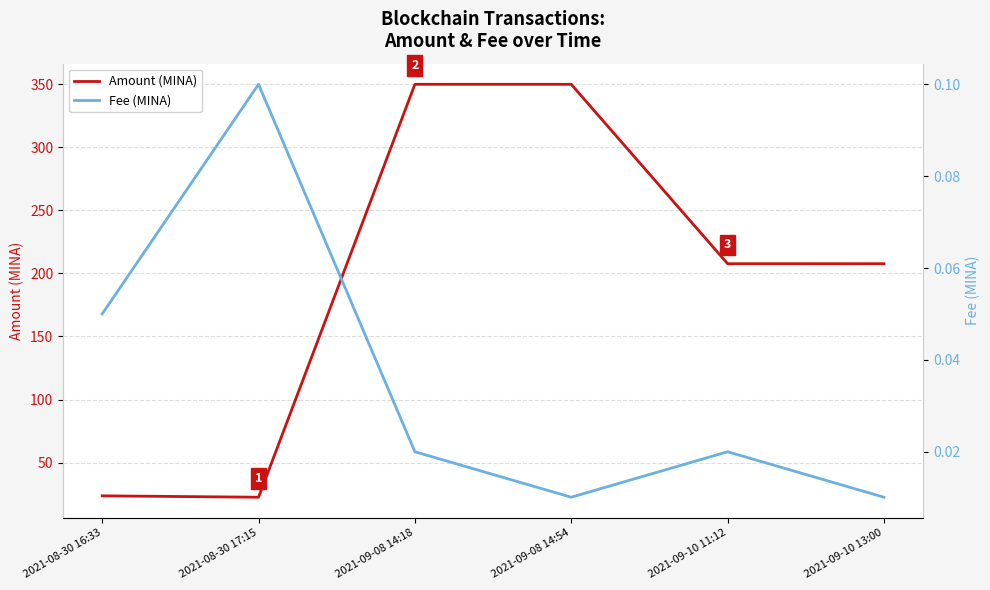

True or false: Fee (MINA) and Amount (MINA) cross at least once.

False